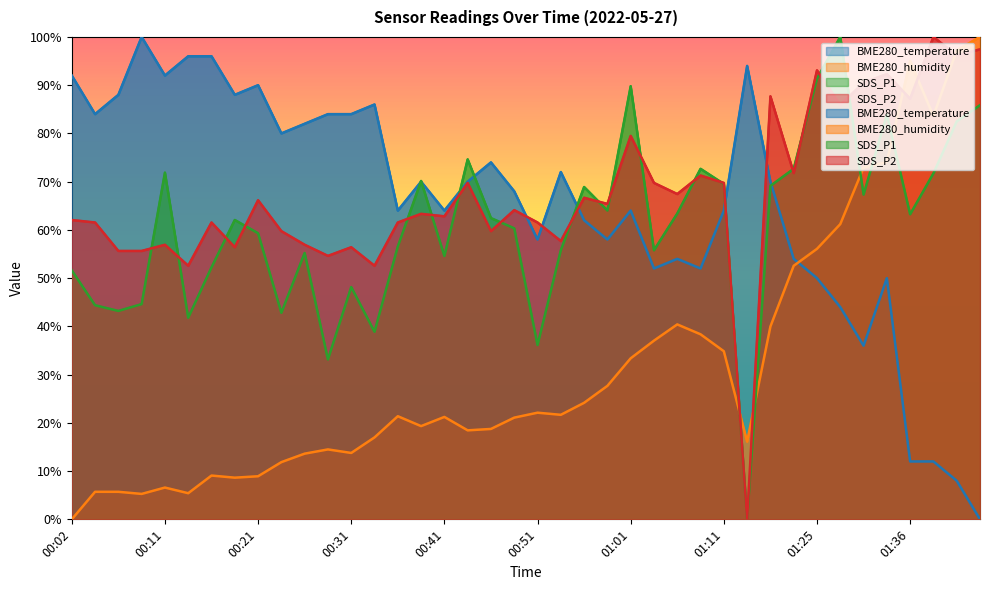

Between which two adjacent categories do BME280_humidity and SDS_P2 first intersect?

01:11 and 01:14